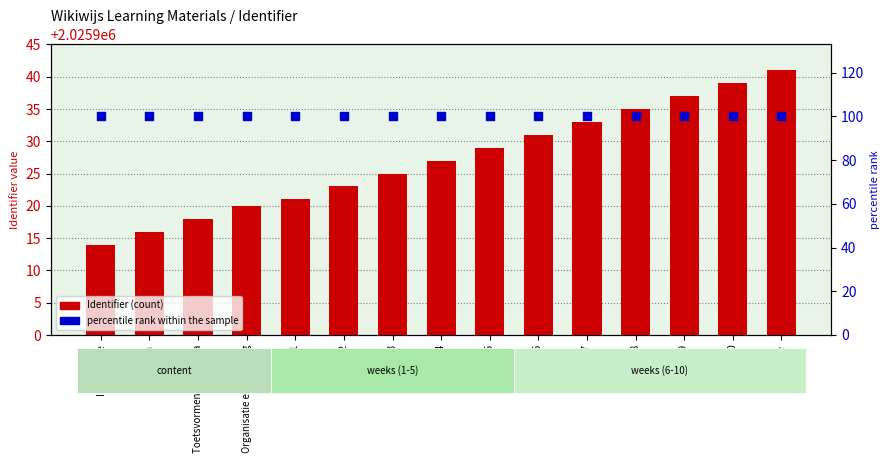

At how many categories does at least one series exceed 205658?

15